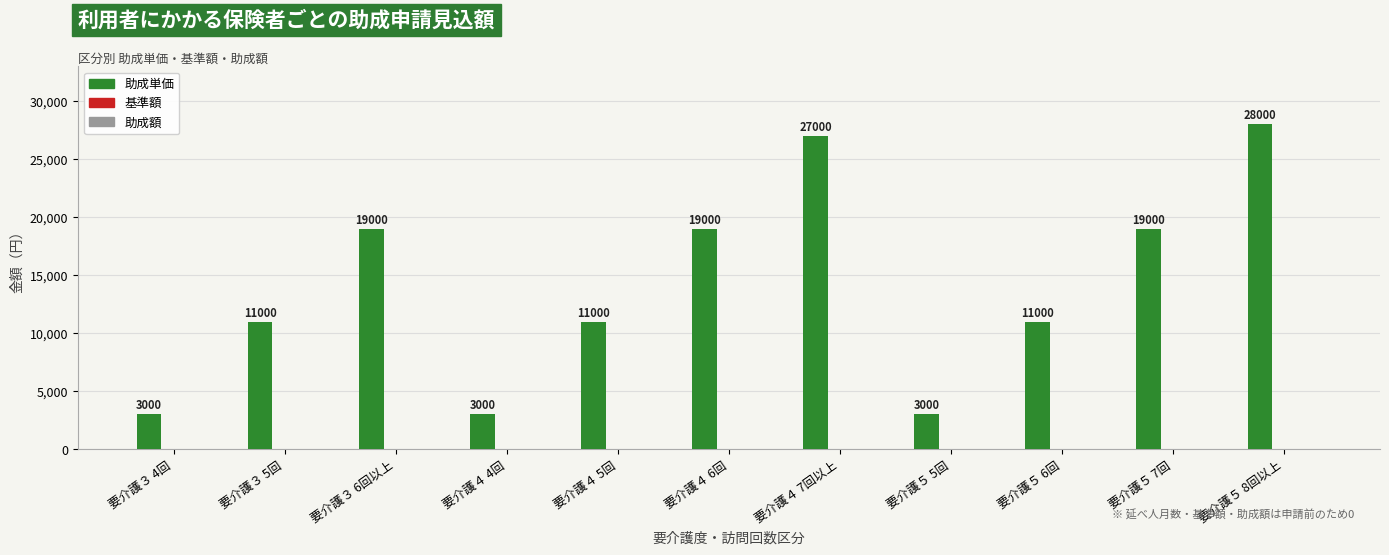

Count the values in the range 3000 to 19000.

9